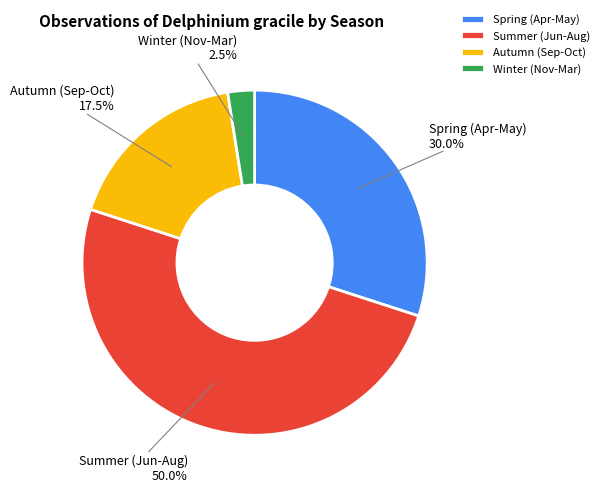

Rank the categories by value from highest to lowest.

Summer (Jun-Aug), Spring (Apr-May), Autumn (Sep-Oct), Winter (Nov-Mar)